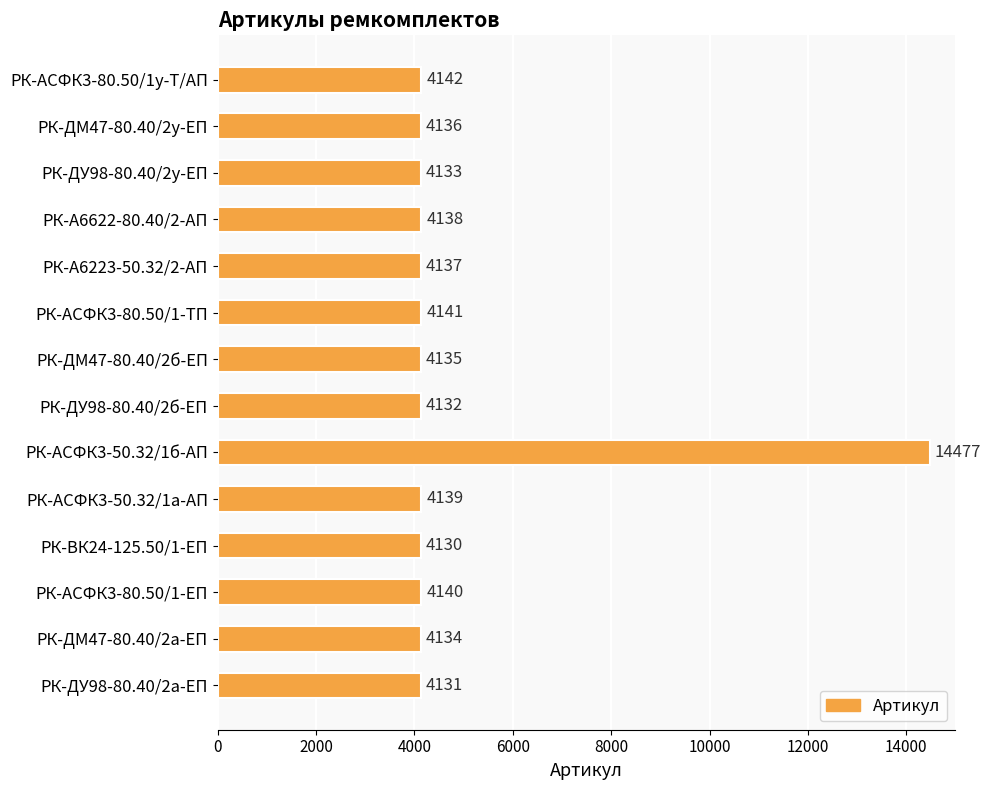

What is the greatest value displayed?

14477